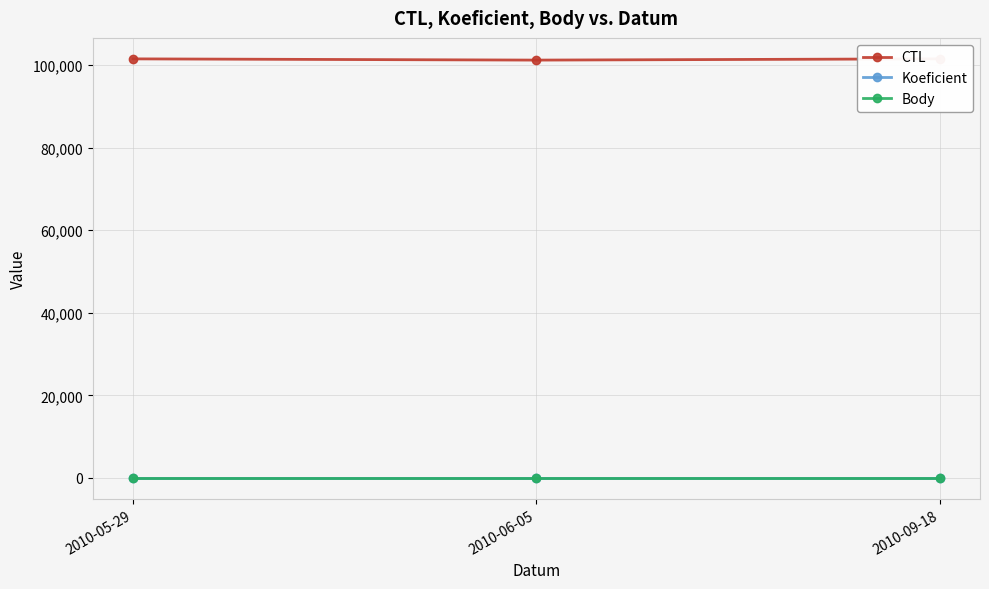

Does the chart have visible grid lines?

Yes